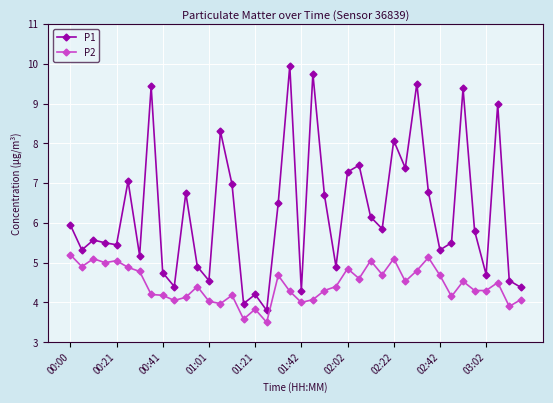

True or false: P2 and P1 intersect in this chart.

False